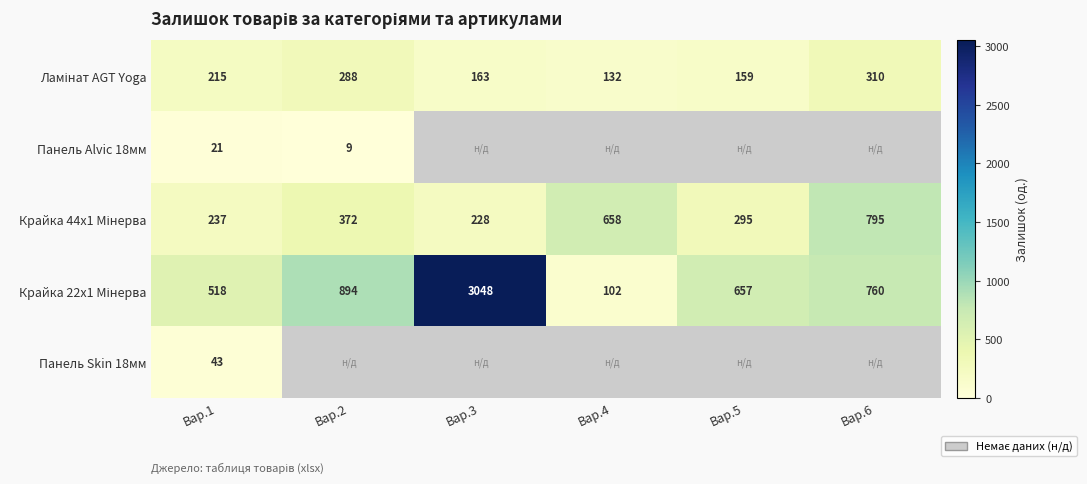

True or false: Панель Skin 18мм has a value of 9 at Вар.1.

False